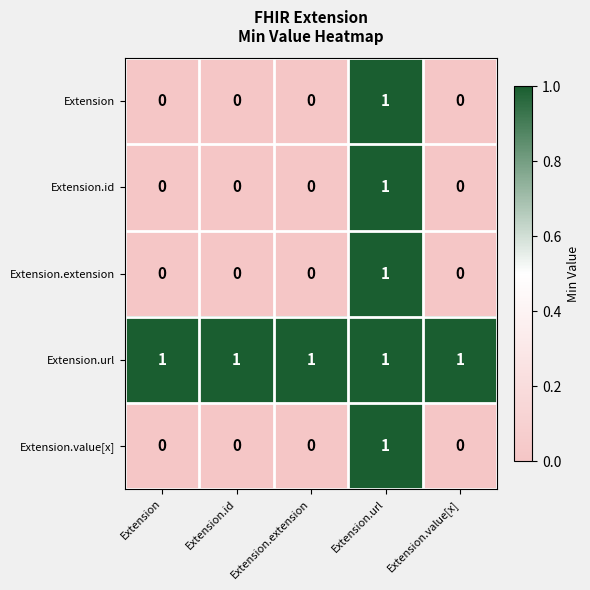

What is the sum of all Extension.url values?

5